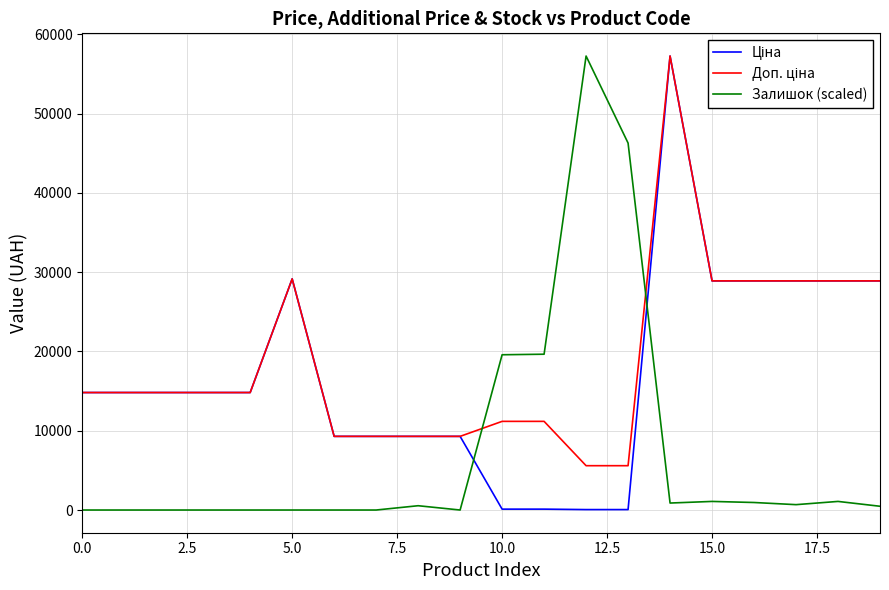

What is the maximum value shown in the chart?

57258.0